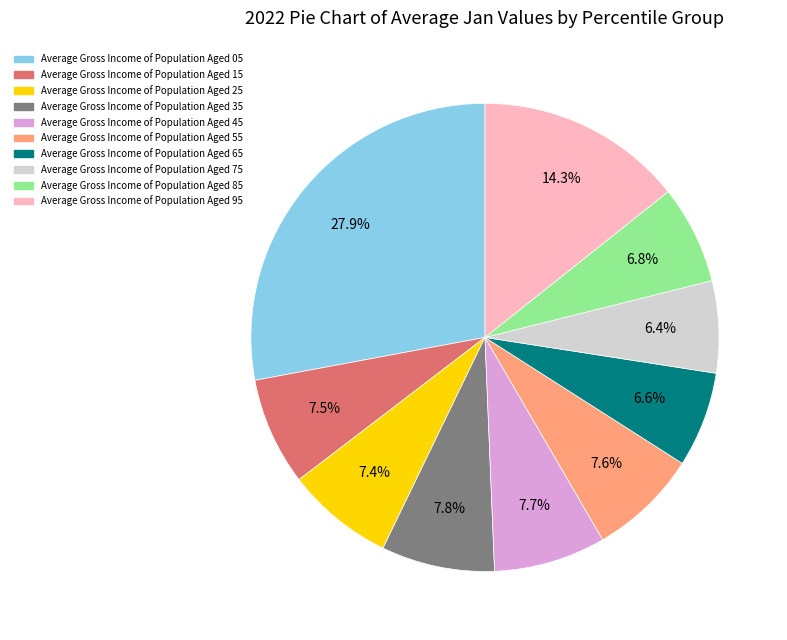

Does any single category account for the majority?

No